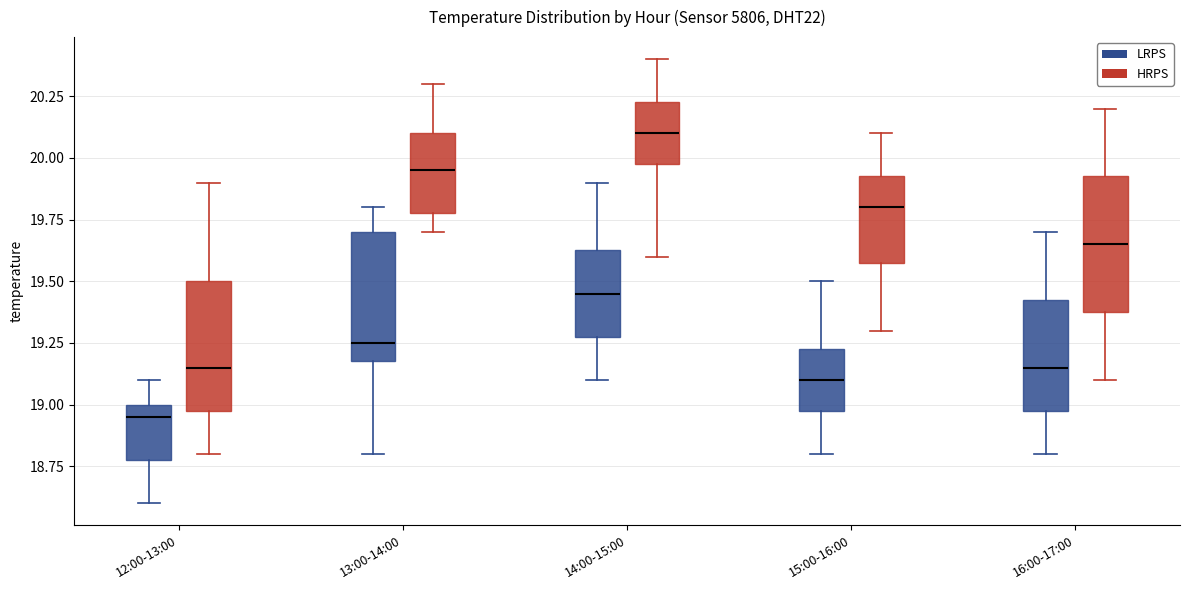

Where does the upper whisker of the box for 14:00-15:00 (LRPS) end on the y-axis? The values are not printed on the chart, so give them approximately, as read against the axis.

19.90